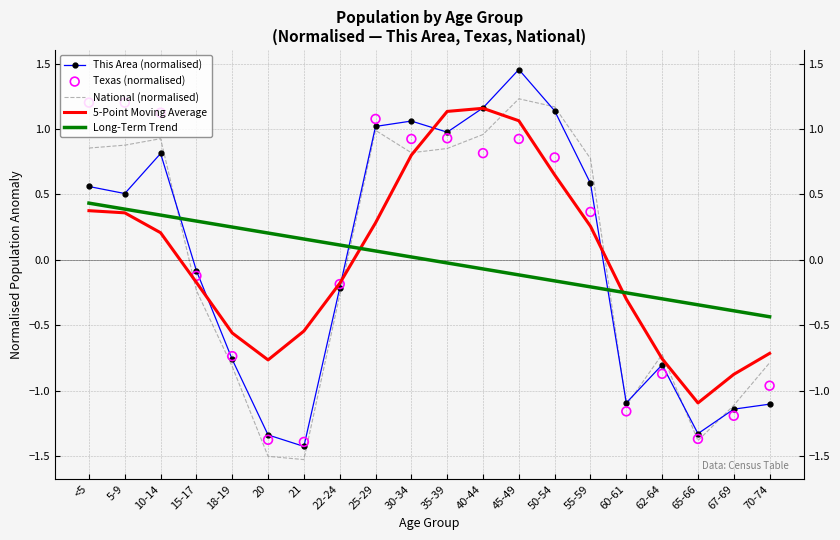

Which series has the largest Y range (max minus min)?

This Area (normalised)